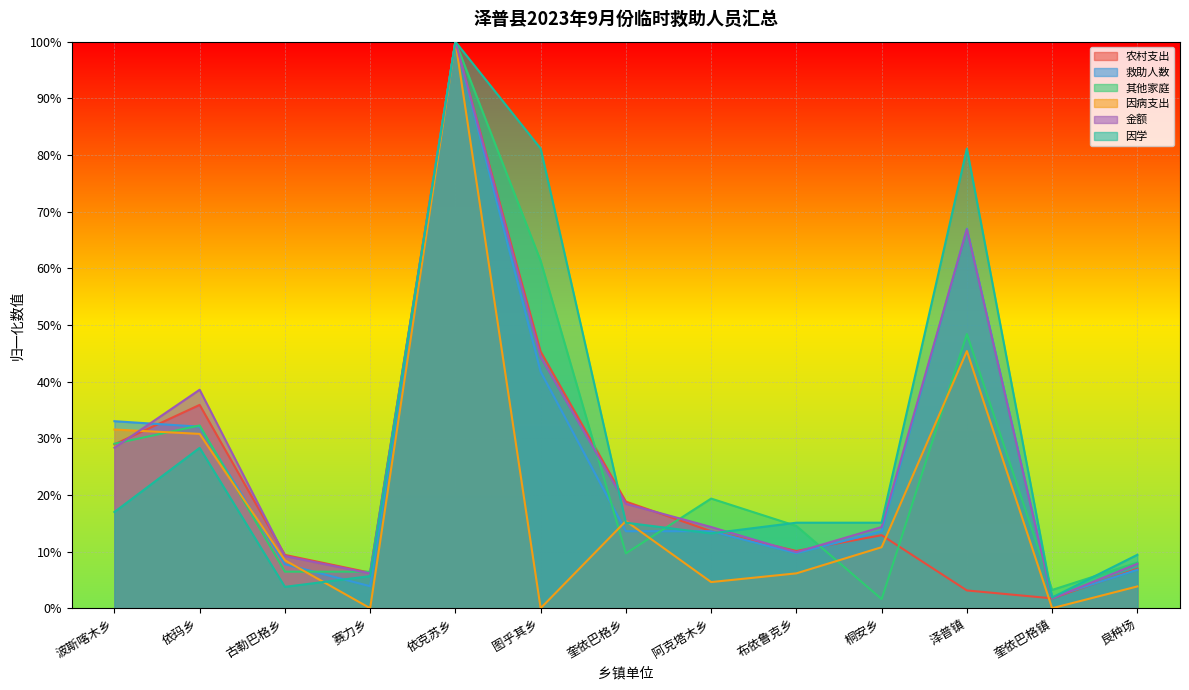

After their last crossing, which series has the higher values: 因病支出 or 其他家庭?

其他家庭